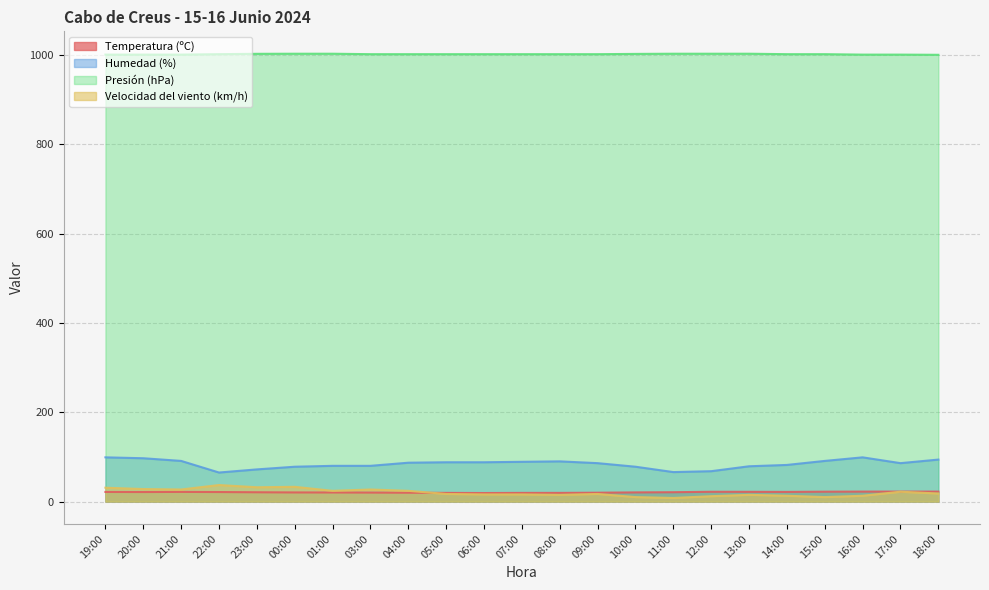

List the series in order of their peak value, lowest first.

Temperatura (ºC), Velocidad del viento (km/h), Humedad (%), Presión (hPa)